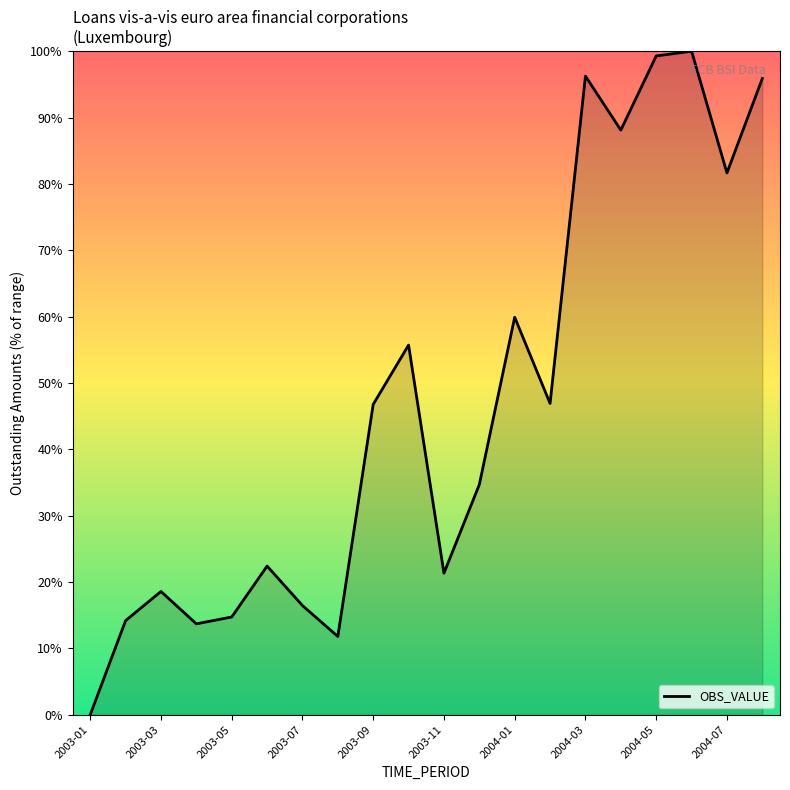

What is the difference between the maximum and minimum values?

100.0